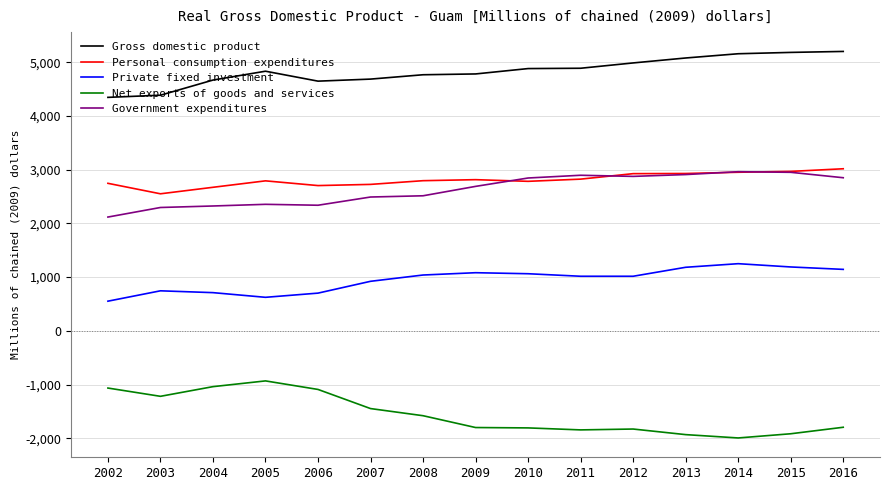

Where is the first local maximum for Net exports of goods and services?

2005